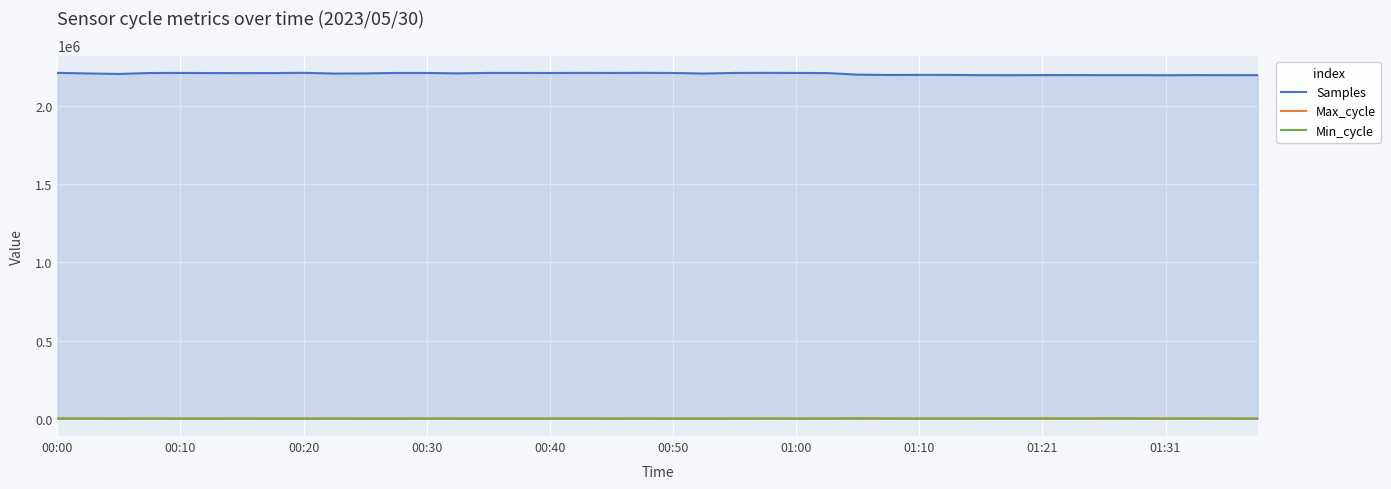

What is the maximum value for Min_cycle?

67